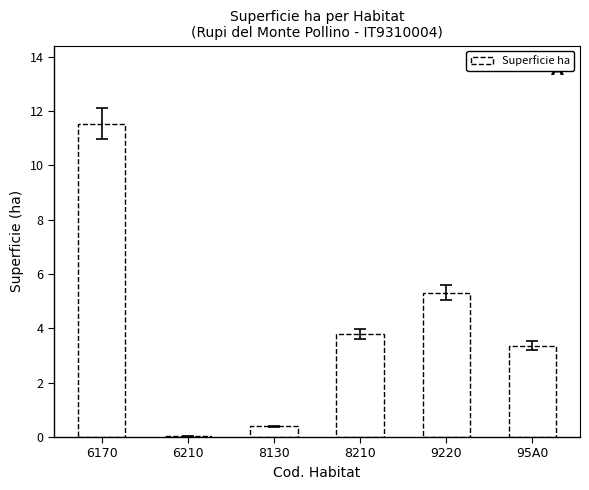

What is the greatest value displayed?

11.5